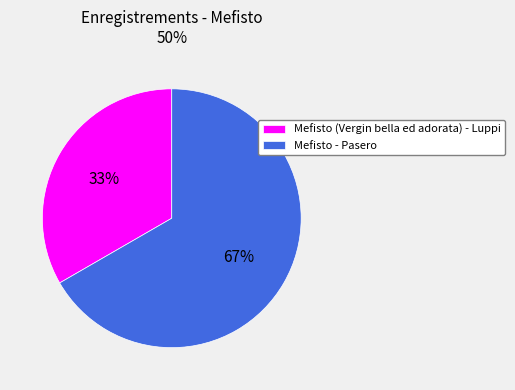

Which slice represents more than half of the pie?

Mefisto - Pasero